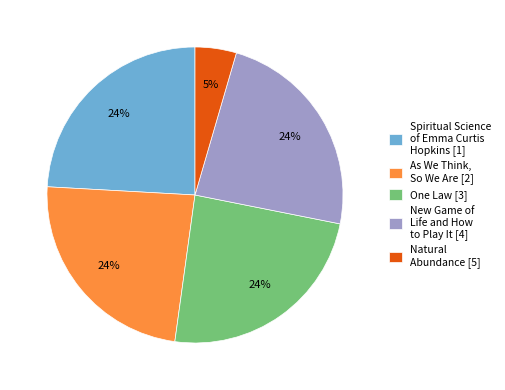

To the nearest percent, what is the average slice percentage?

20%